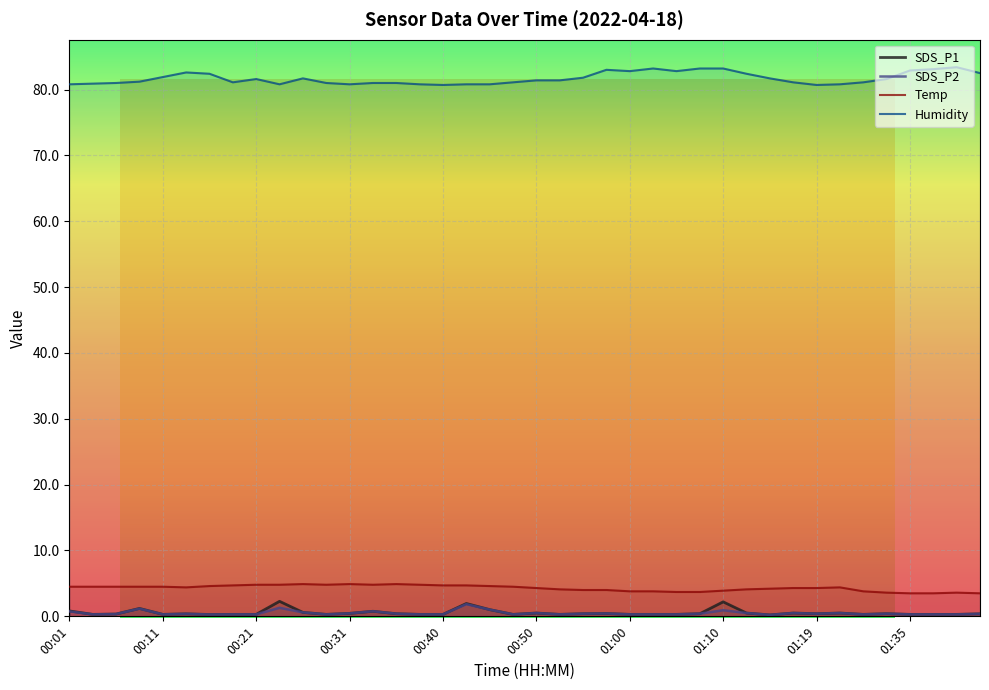

How many lines are shown in the chart?

4